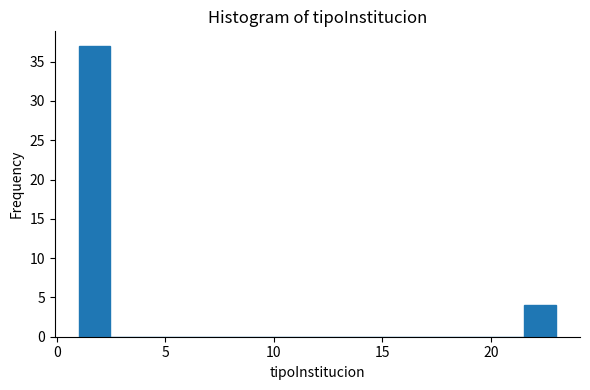

Read against the x-axis, roughly where is the centre of the tallest bar?

1.5